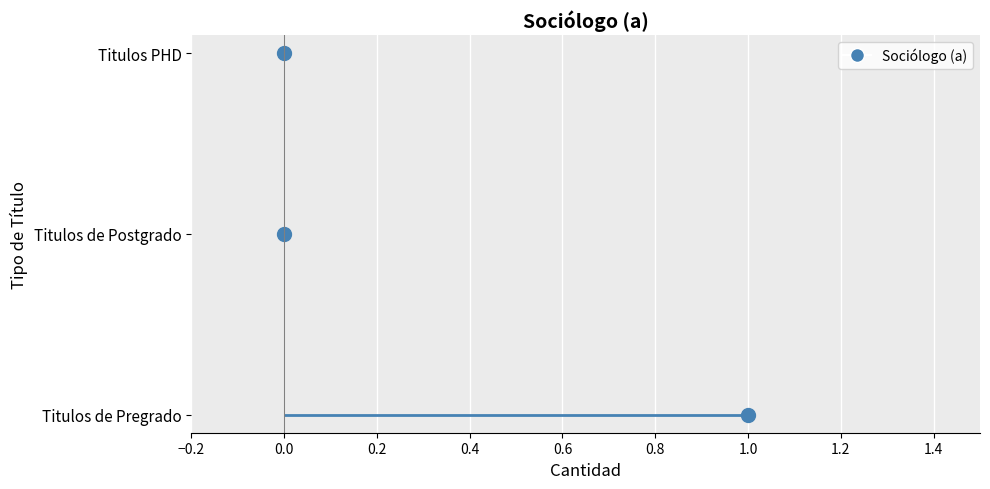

What is the sum of all values?

1